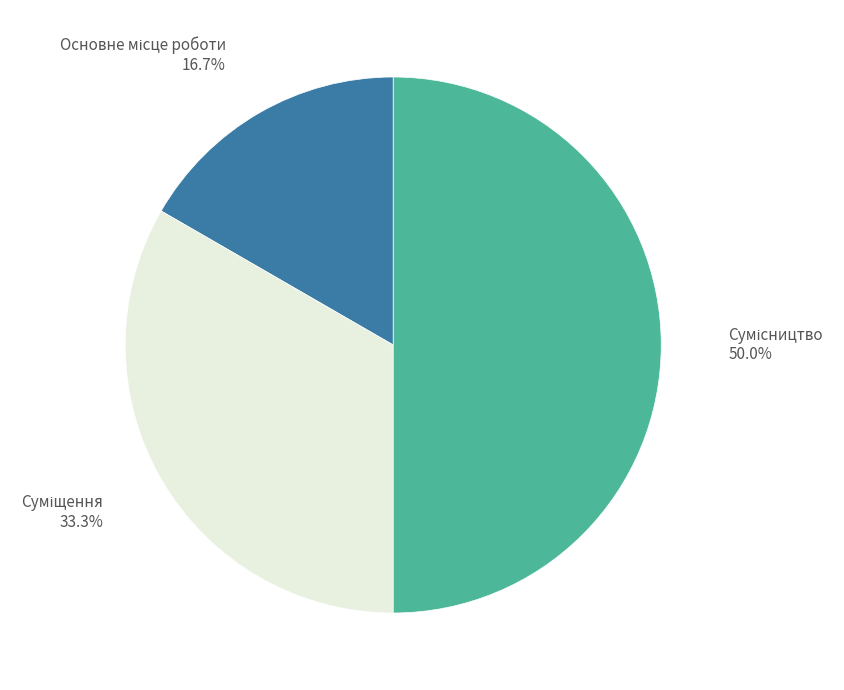

Count the number of slices in the pie.

3